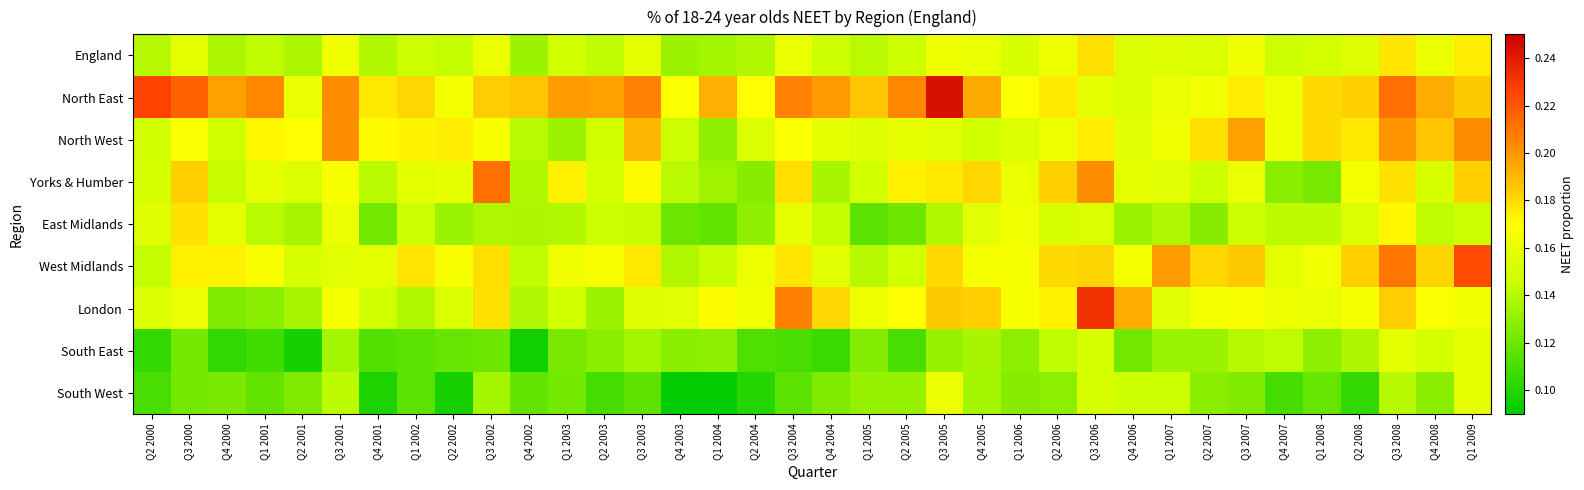

What is the spread (max minus min) of values at Q1 2001?

0.1